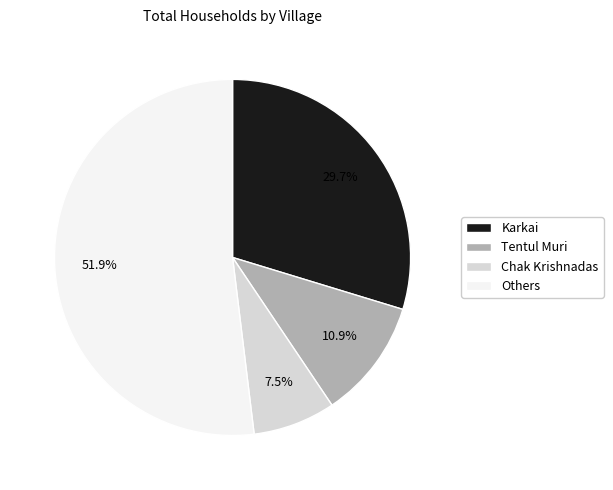

Combined, do Karkai and Chak Krishnadas account for over 50%?

No